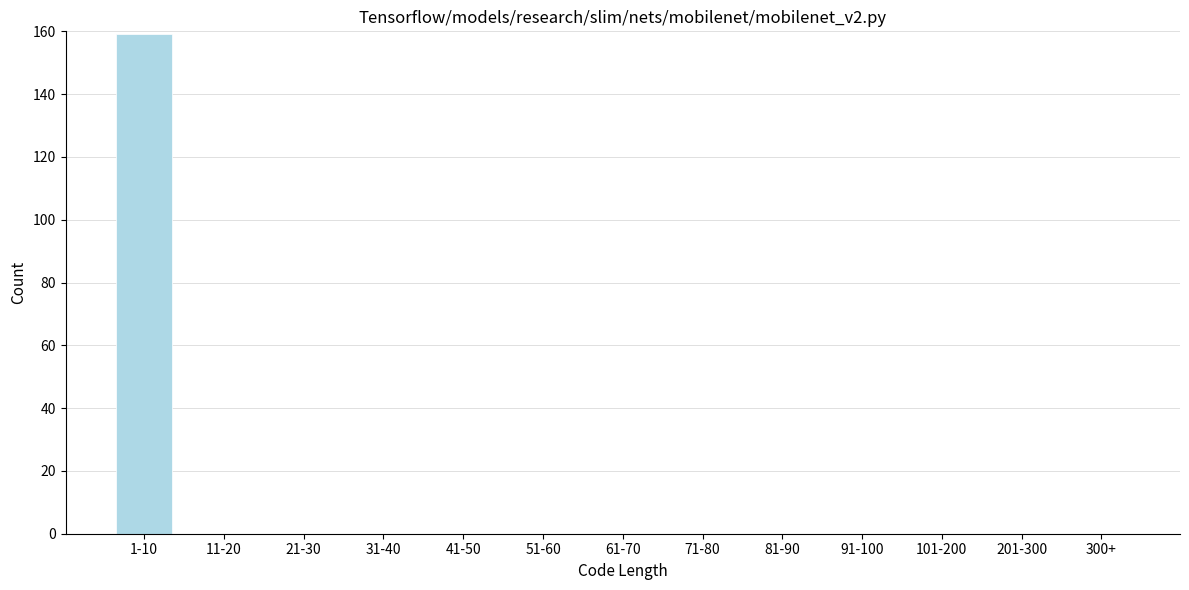

Reading left to right, list all the values displayed in this chart.

1-10=159	11-20=0	21-30=0	31-40=0	41-50=0	51-60=0	61-70=0	71-80=0	81-90=0	91-100=0	101-200=0	201-300=0	300+=0